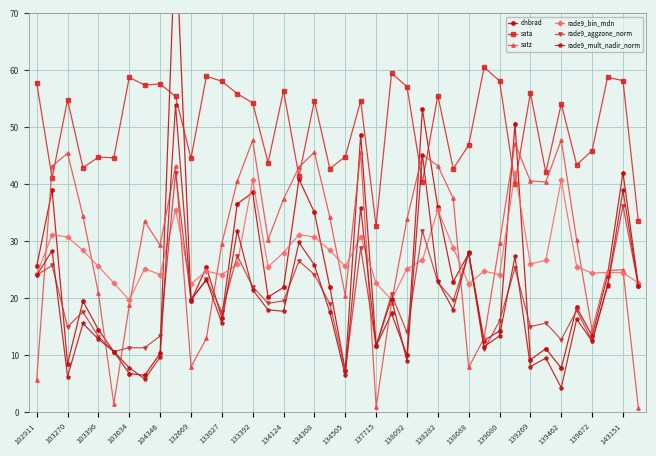

What position from the left is 31?

32